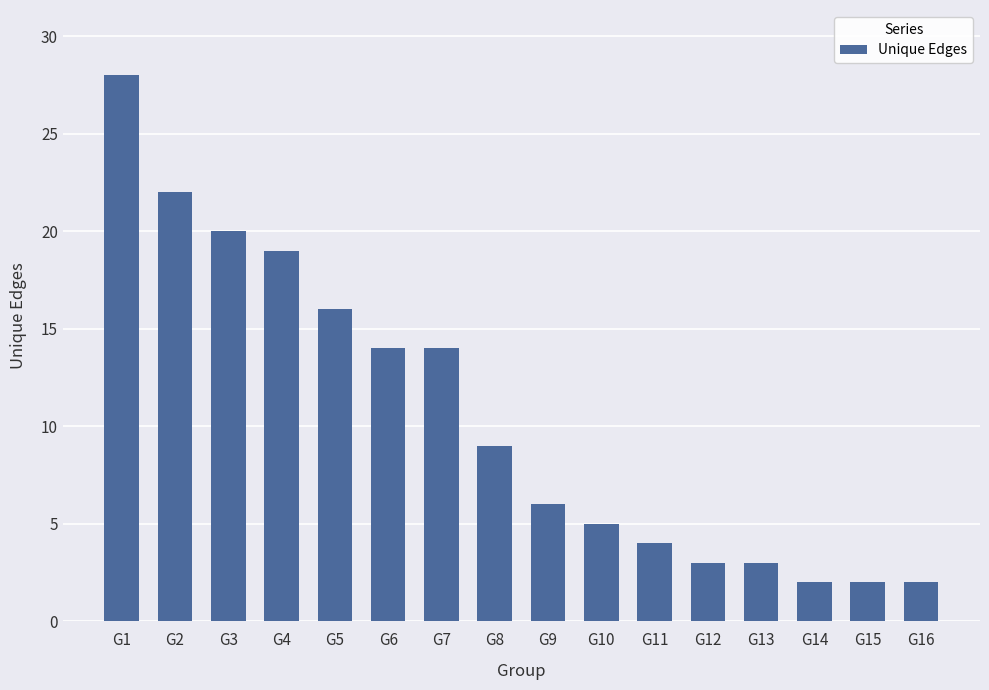

Reading left to right, what are all the values shown in this chart?

28	22	20	19	16	14	14	9	6	5	4	3	3	2	2	2